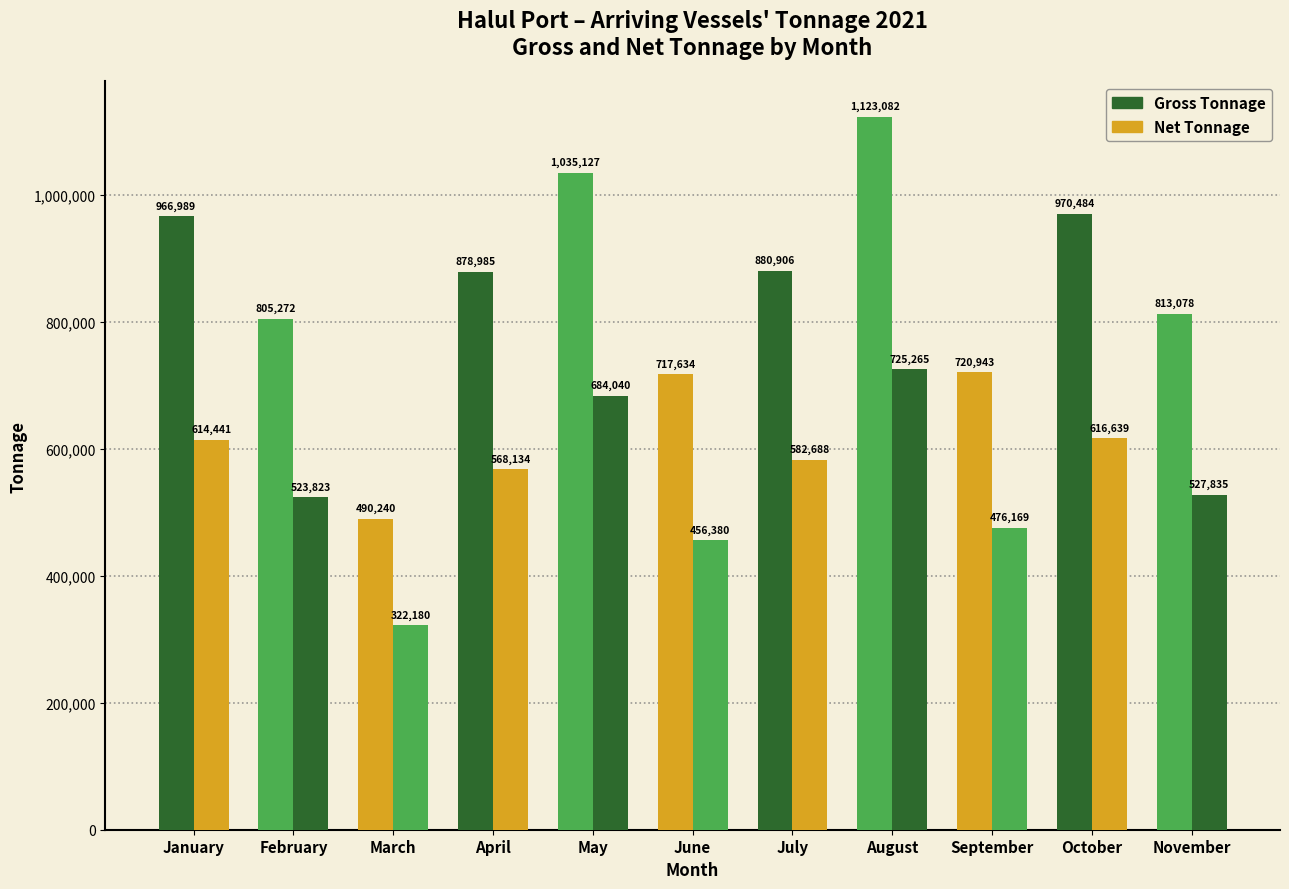

Rank the series at September from highest to lowest value.

Gross Tonnage, Net Tonnage